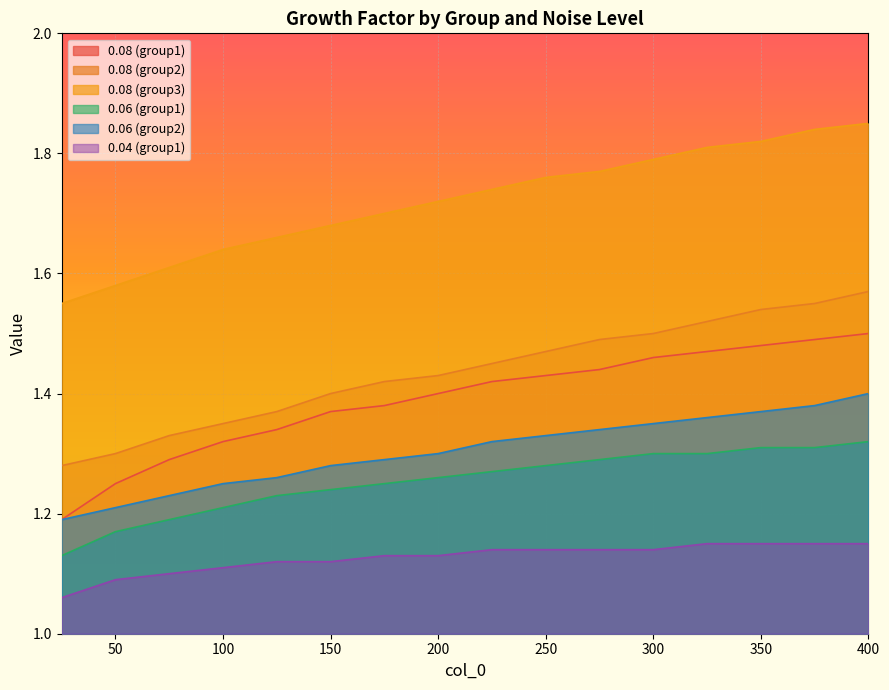

Reading left to right, transcribe all the data shown in this chart.

0.08 (group1): 1.2	1.2	1.3	1.3	1.3	1.4	1.4	1.4	1.4	1.4	1.4	1.5	1.5	1.5	1.5	1.5
0.08 (group2): 1.3	1.3	1.3	1.4	1.4	1.4	1.4	1.4	1.4	1.5	1.5	1.5	1.5	1.5	1.6	1.6
0.08 (group3): 1.6	1.6	1.6	1.6	1.7	1.7	1.7	1.7	1.7	1.8	1.8	1.8	1.8	1.8	1.8	1.9
0.06 (group1): 1.1	1.2	1.2	1.2	1.2	1.2	1.2	1.3	1.3	1.3	1.3	1.3	1.3	1.3	1.3	1.3
0.06 (group2): 1.2	1.2	1.2	1.2	1.3	1.3	1.3	1.3	1.3	1.3	1.3	1.4	1.4	1.4	1.4	1.4
0.04 (group1): 1.1	1.1	1.1	1.1	1.1	1.1	1.1	1.1	1.1	1.1	1.1	1.1	1.1	1.1	1.1	1.1